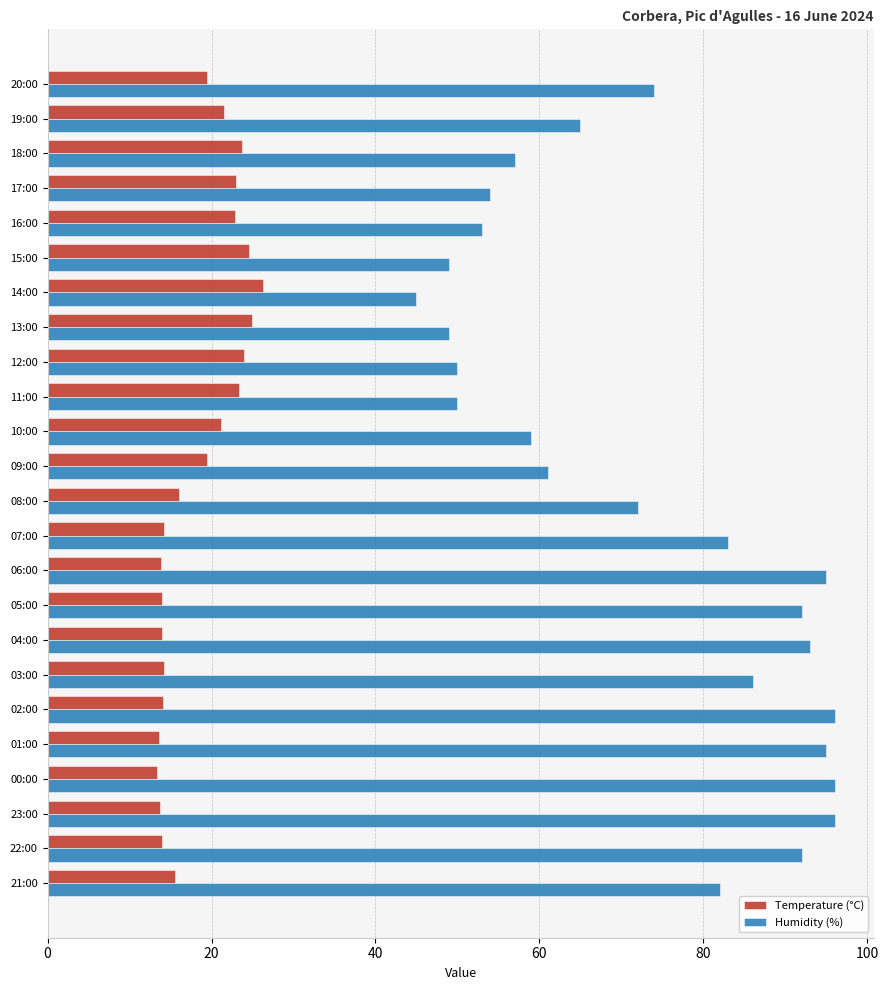

Rank the series at 16:00 from highest to lowest value.

Humidity (%), Temperature (°C)